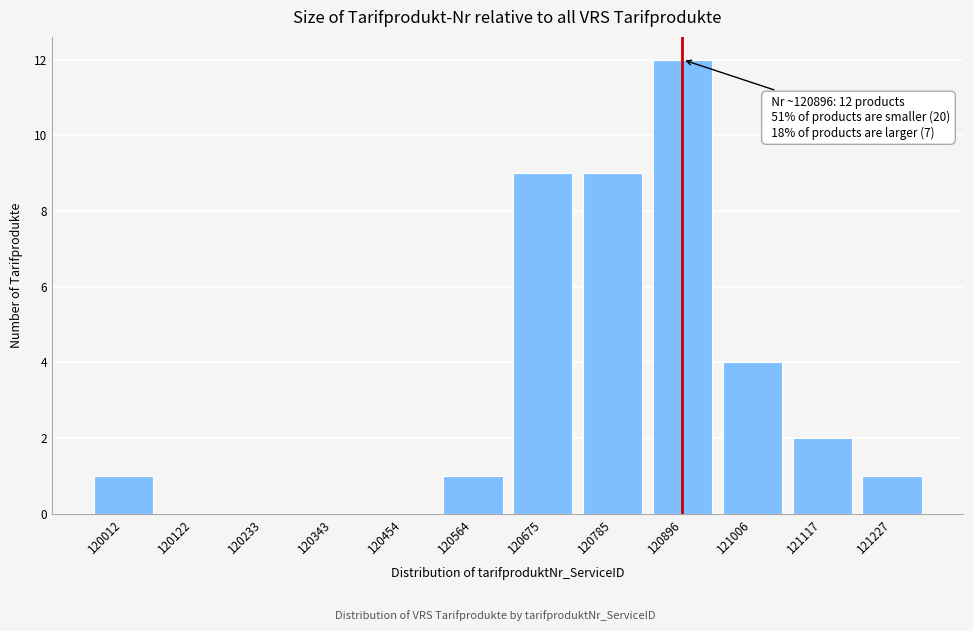

Reading left to right, what are all the values shown in this chart?

120012=1	120122=0	120233=0	120343=0	120454=0	120564=1	120675=9	120785=9	120896=12	121006=4	121117=2	121227=1